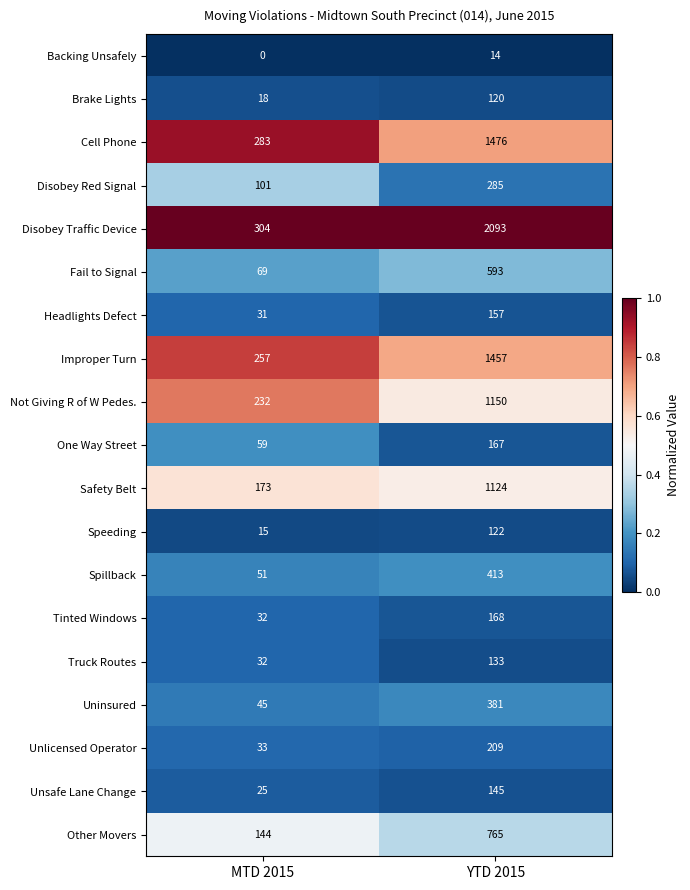

At how many categories does at least one series exceed 0?

2